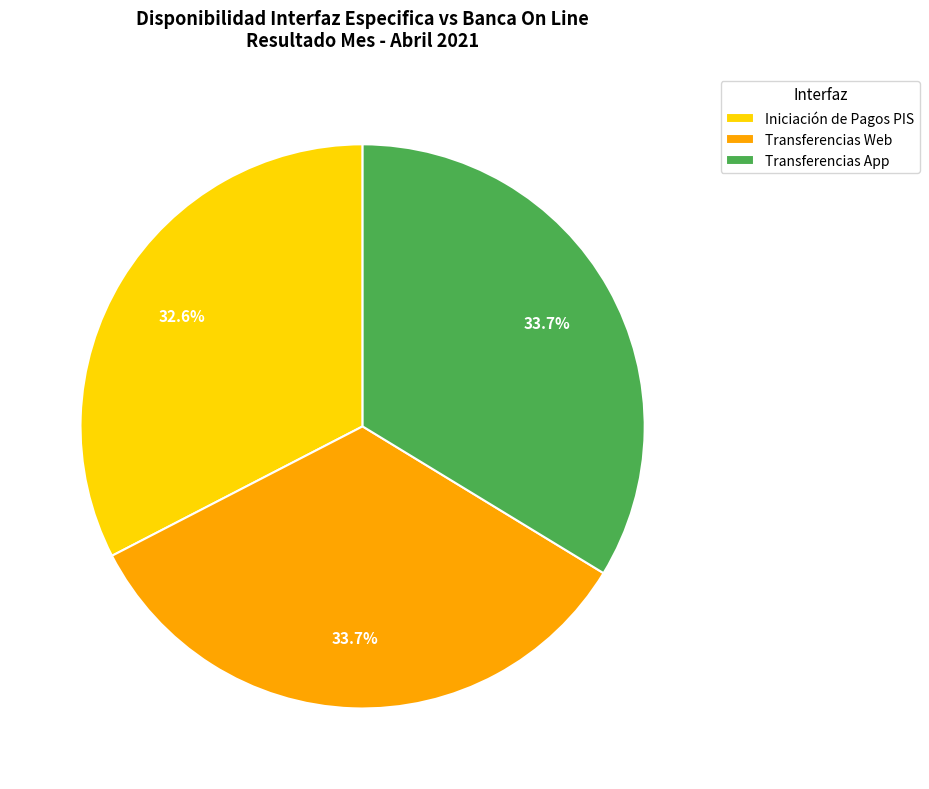

The Iniciación de Pagos PIS slice represents 43% of the pie. True or false?

False